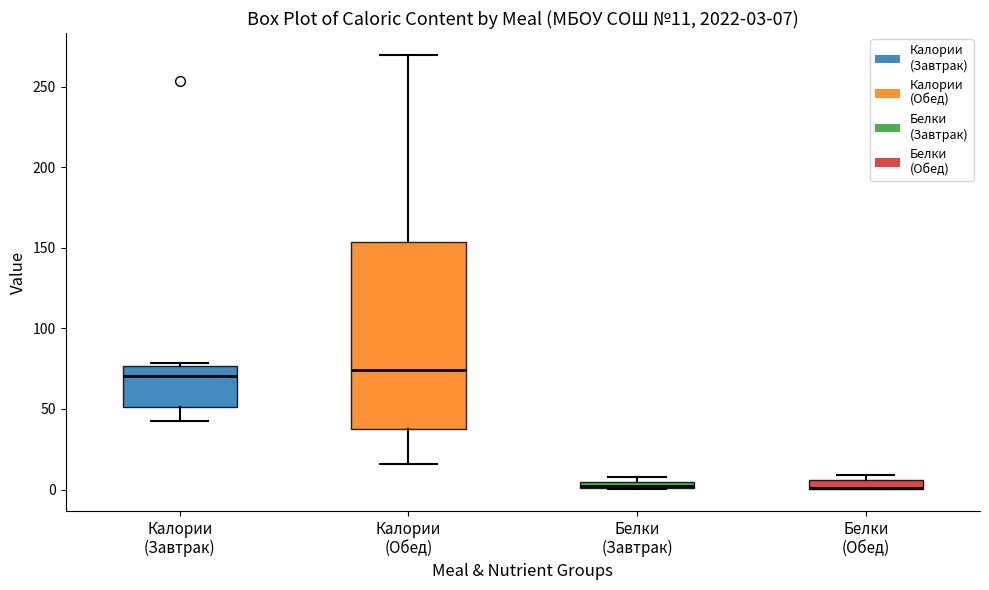

Comparing the boxes themselves (not the whiskers), which one is the tallest?

Калории (Обед)